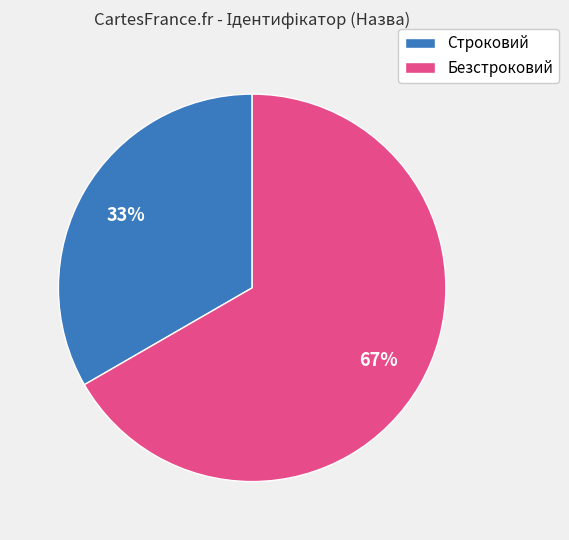

What is the ratio of the value at Безстроковий to the value at Строковий?

2.0